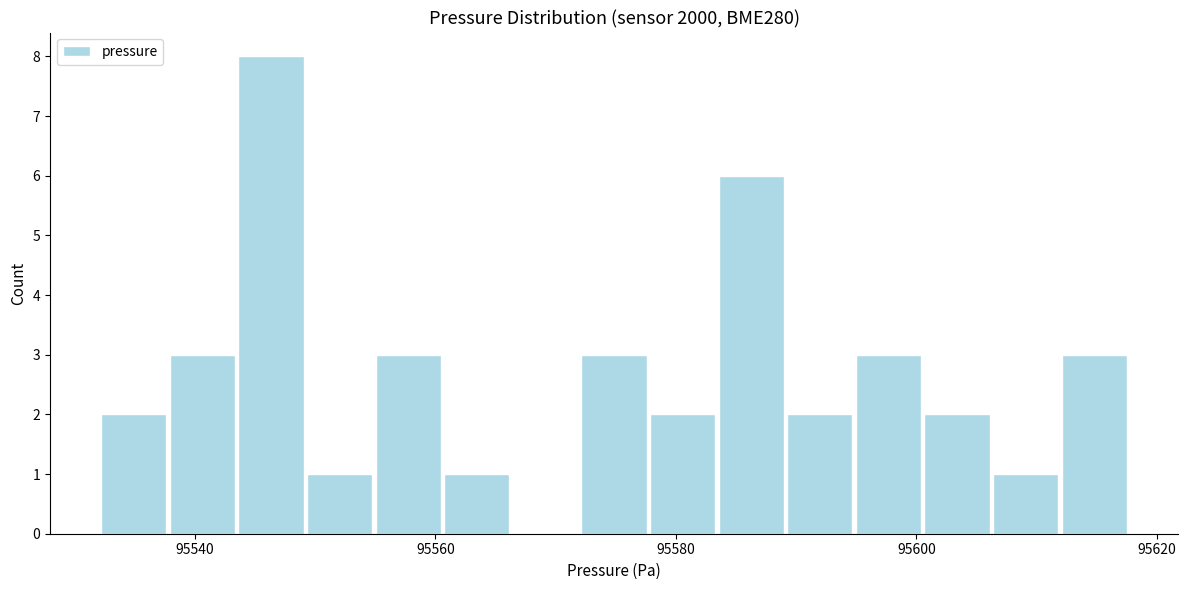

Around what value on the x-axis is the tallest bar? Give the approximate position of its centre, as read against the axis.

95546